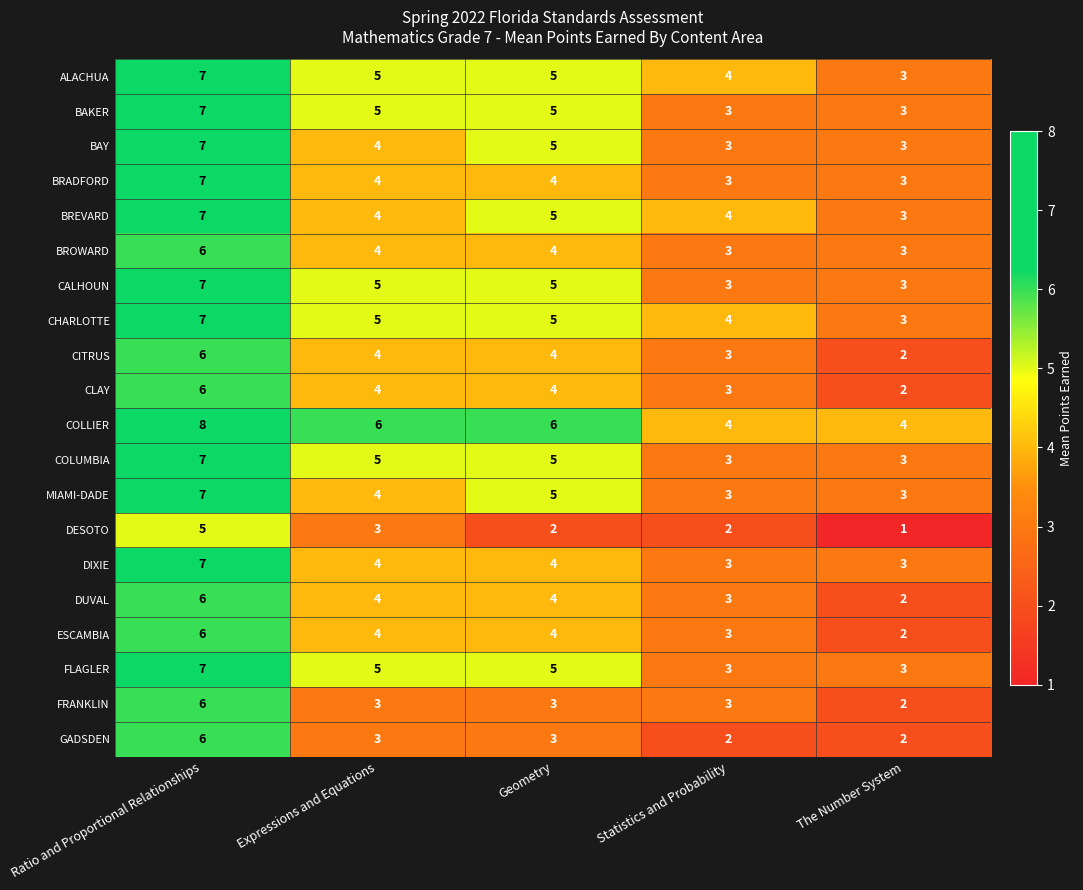

How many distinct data groups are displayed?

20